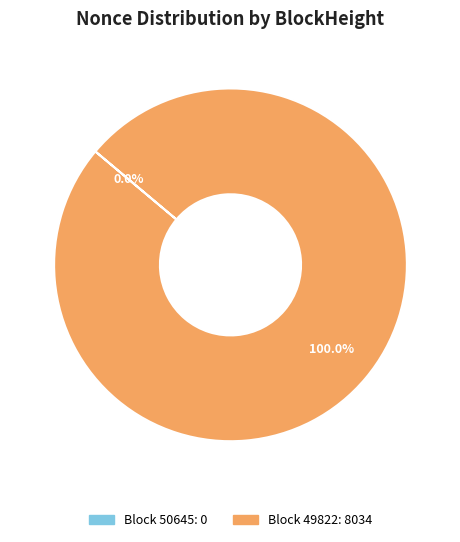

Is it true that 49822 is 99% of the pie?

False